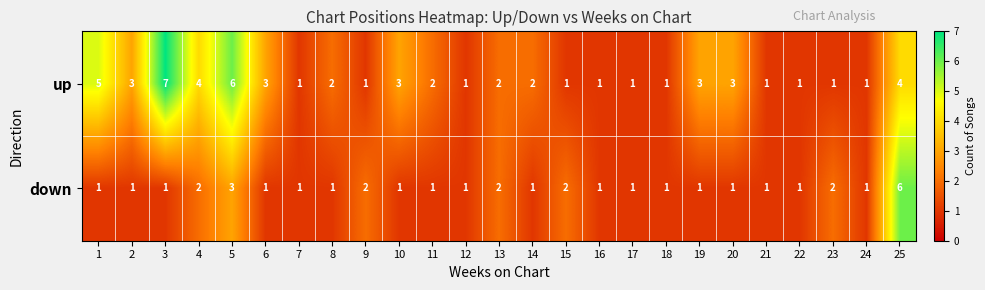

What is the spread (max minus min) of values at 23?

1